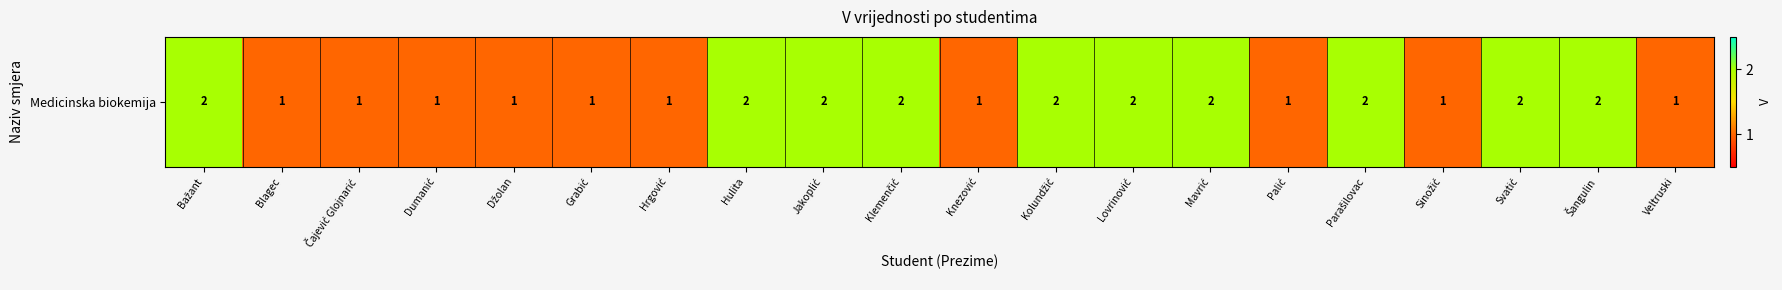

What is the sum of the values at Klemenčić and Palić?

3